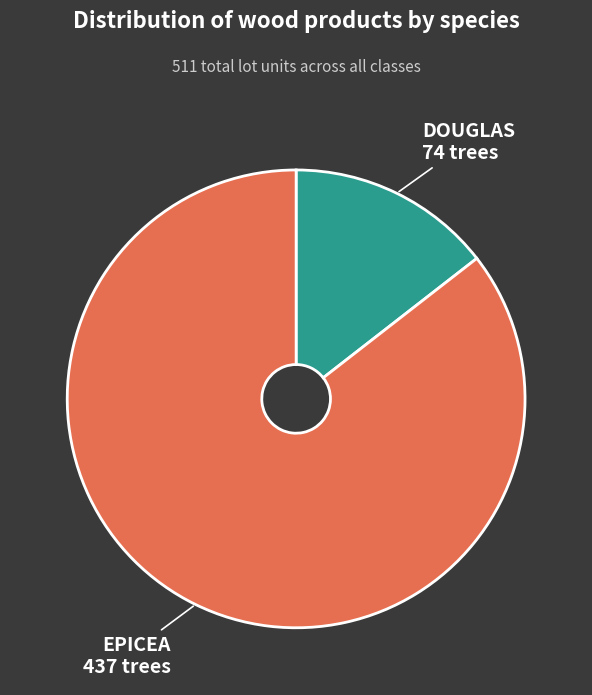

Does any single category account for the majority?

Yes